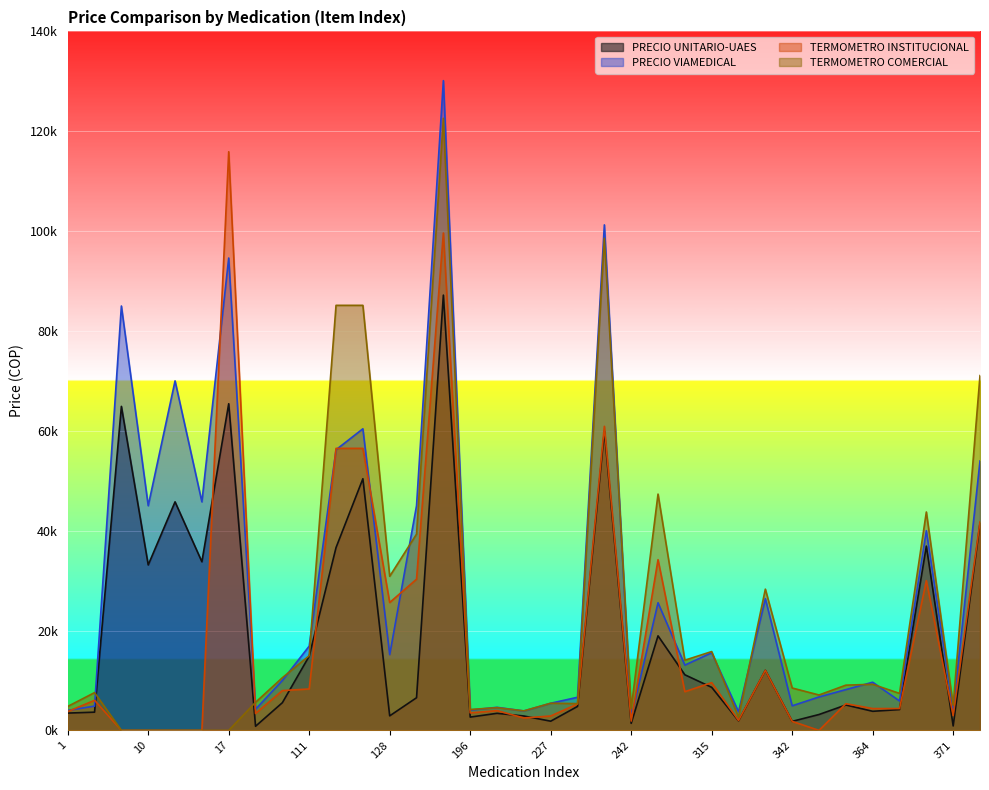

How many categories are shown in the chart?

35